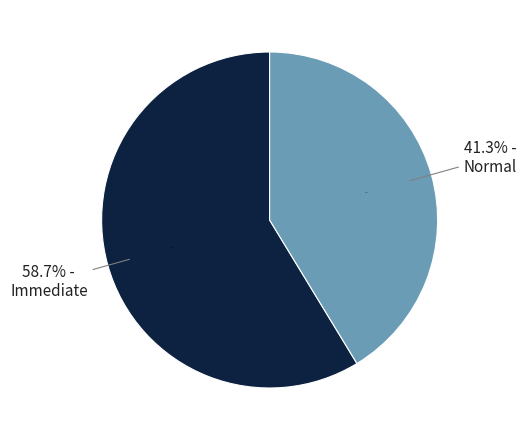

Which has a higher value, Immediate or Normal?

Immediate